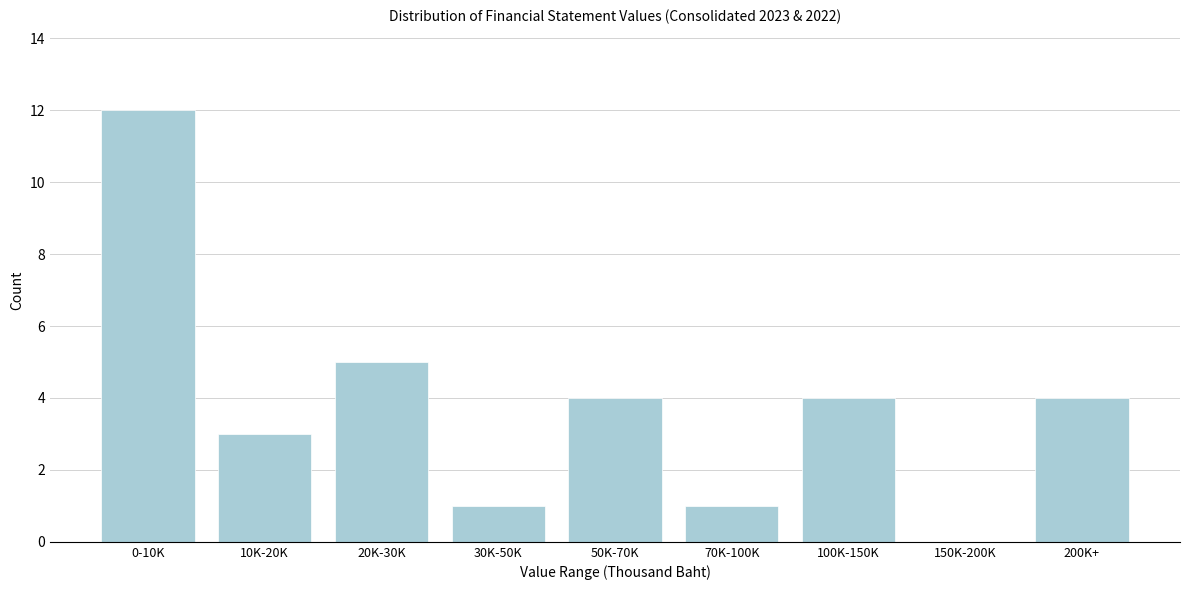

Reading right to left, extract all data points from this chart.

200K+=4	150K-200K=0	100K-150K=4	70K-100K=1	50K-70K=4	30K-50K=1	20K-30K=5	10K-20K=3	0-10K=12